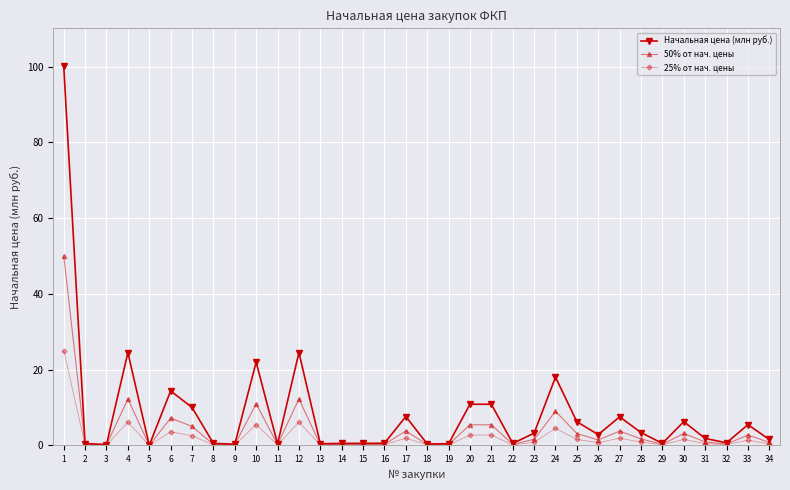

What is the difference between the highest and lowest values at 4?

18.4